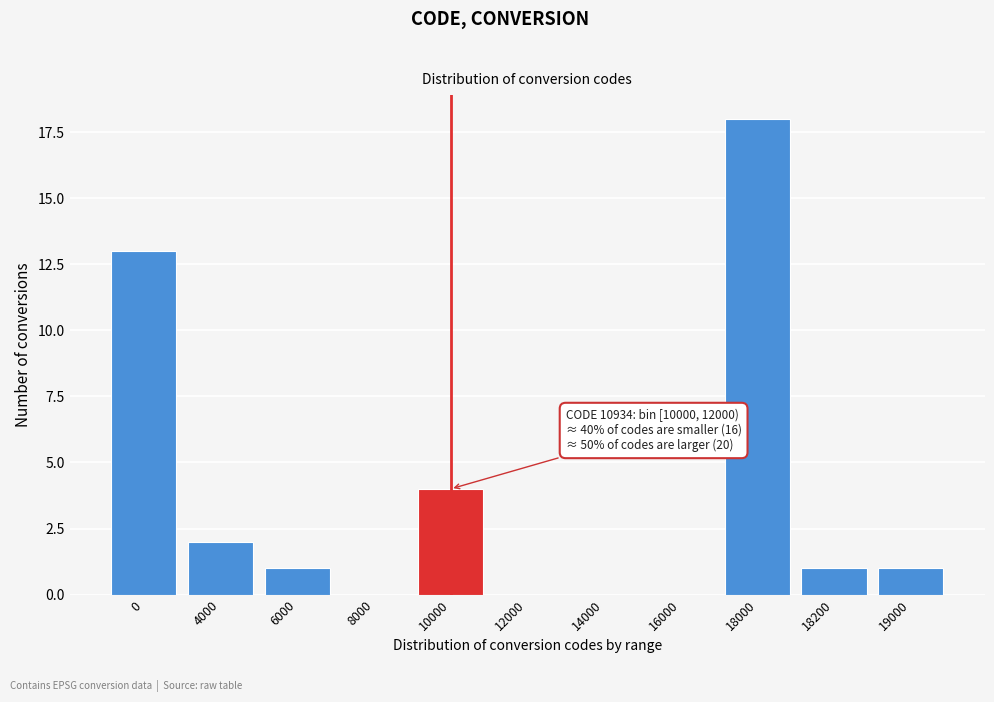

Reading left to right, extract all data points from this chart.

0=13	4000=2	6000=1	8000=0	10000=4	12000=0	14000=0	16000=0	18000=18	18200=1	19000=1